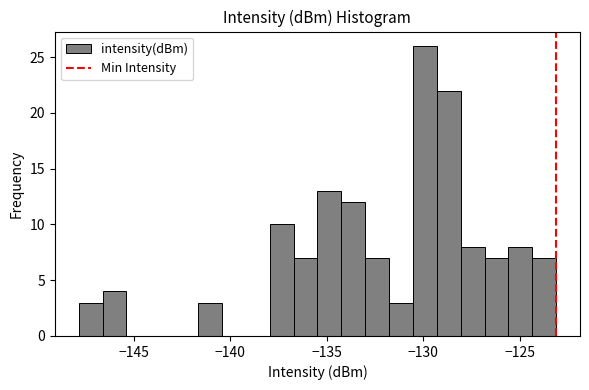

Around what value on the x-axis is the tallest bar? Give the approximate position of its centre, as read against the axis.

-130.0